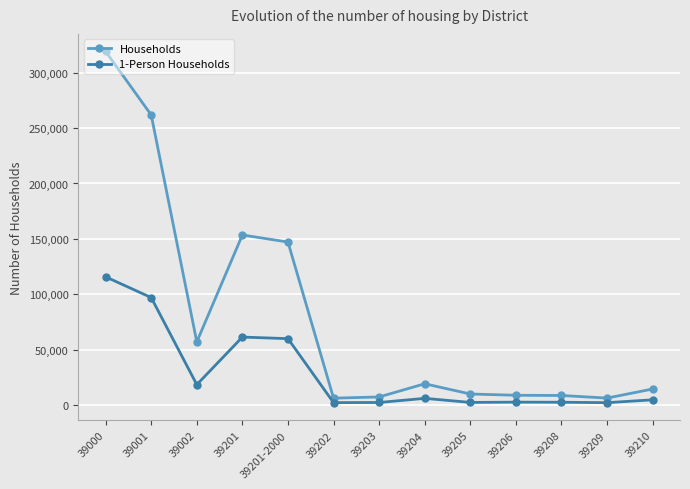

What value does the Households series have at 39201?

153594